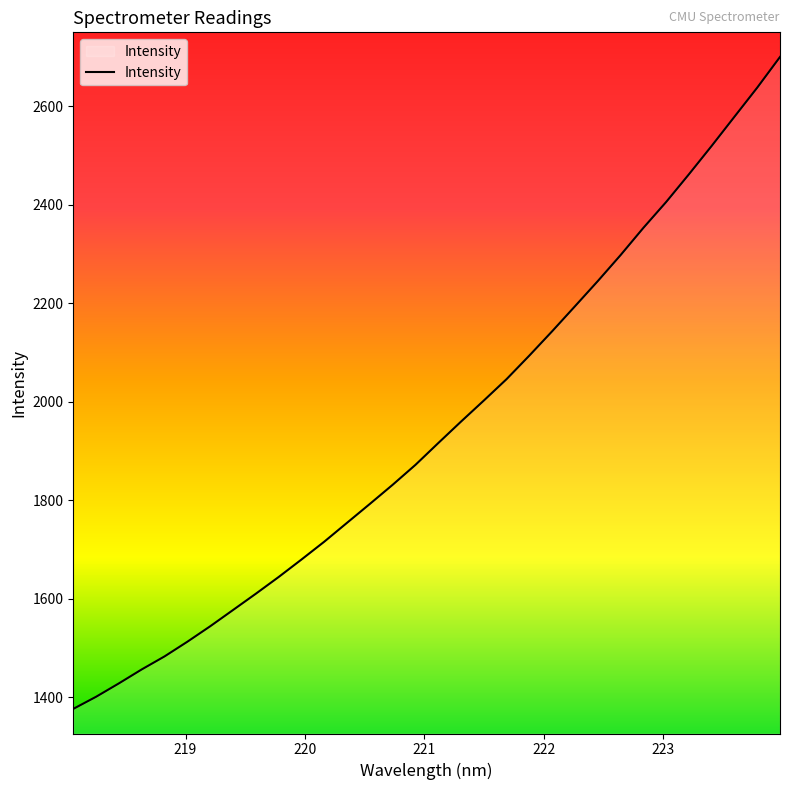

What is the greatest value displayed?

2700.5